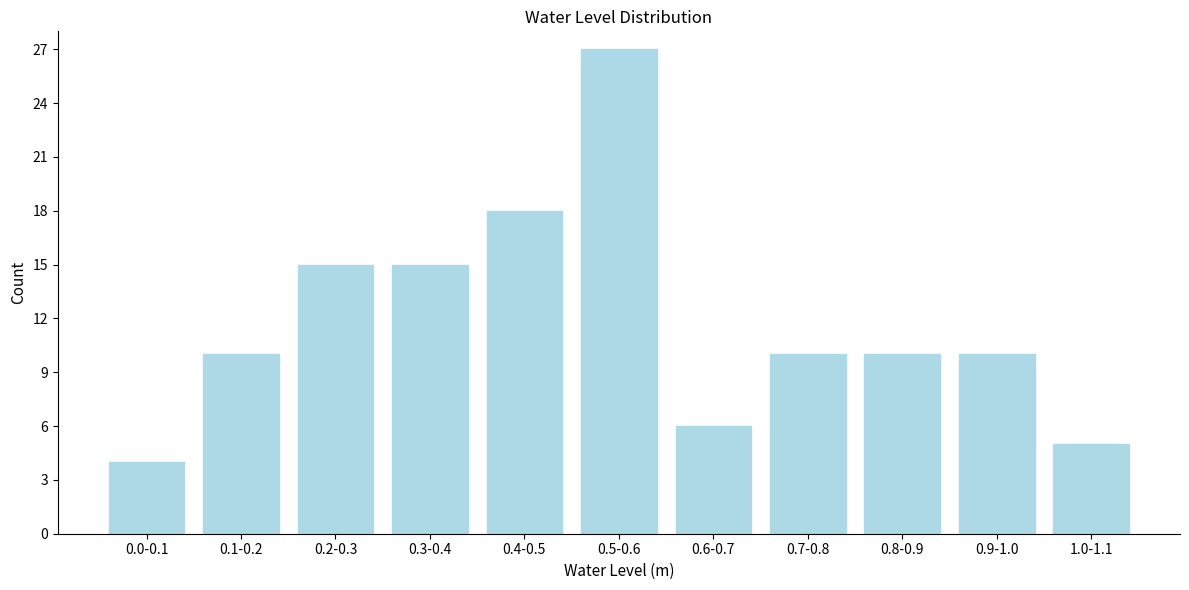

Reading left to right, list all the values displayed in this chart.

4	10	15	15	18	27	6	10	10	10	5